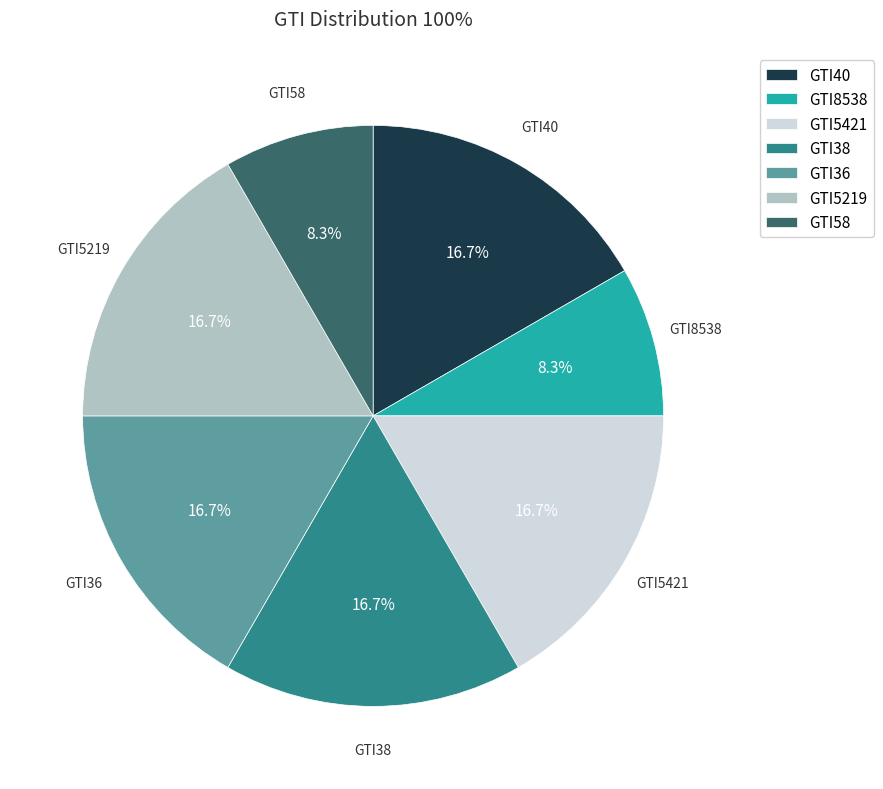

What percentage do GTI58 and GTI36 together represent?

25.0%